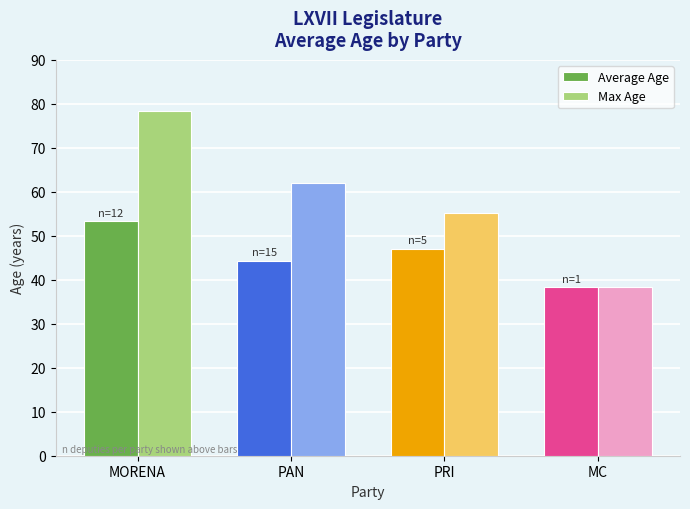

Which category has the highest value across all series?

MORENA